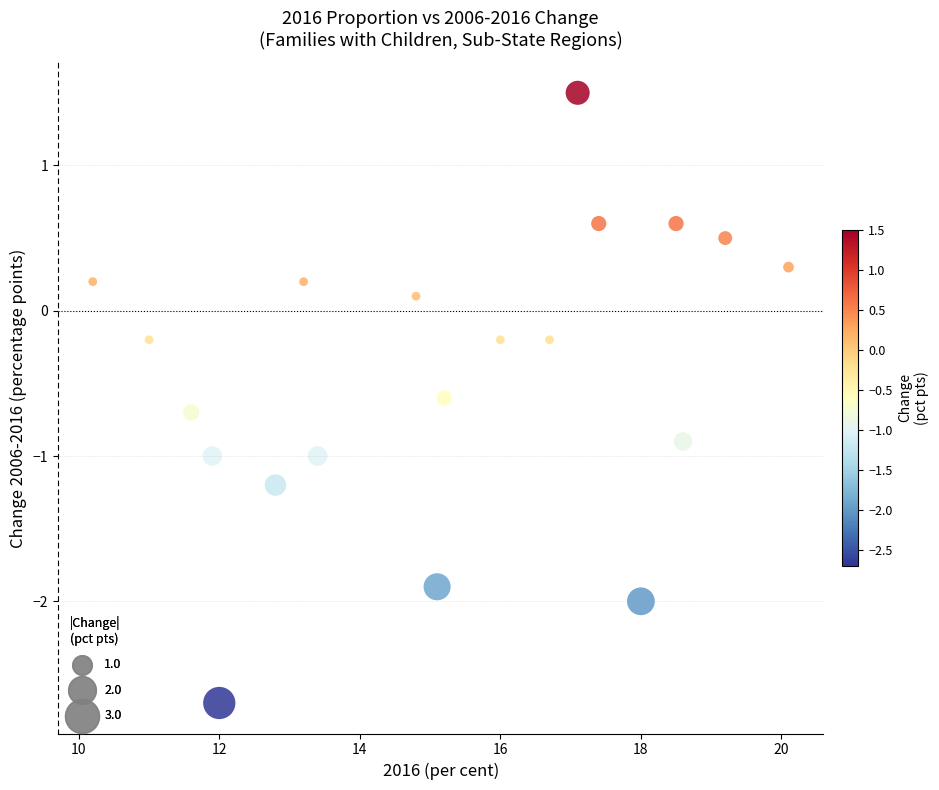

What is the range of X values (max minus min)?

9.9